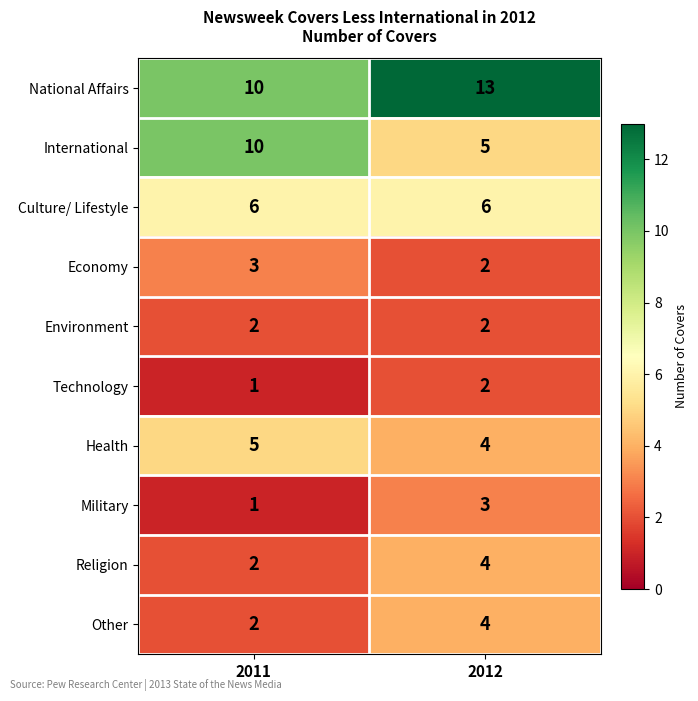

At which label is International closest to 7?

2012